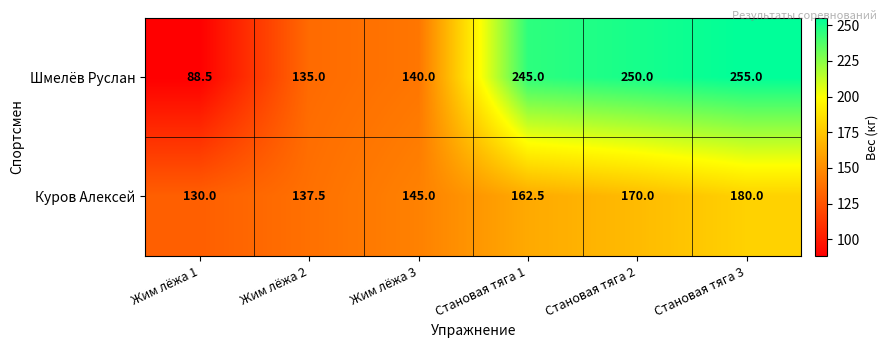

How many series are shown in this chart?

2